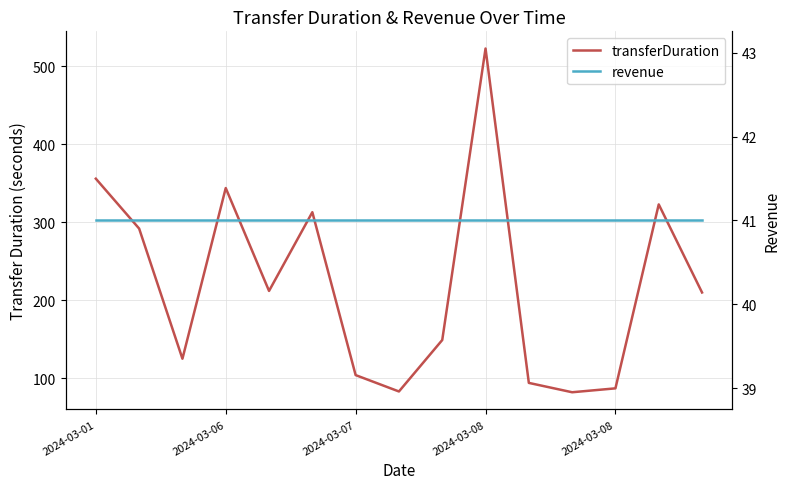

At which label does revenue reach its minimum?

2024-03-01